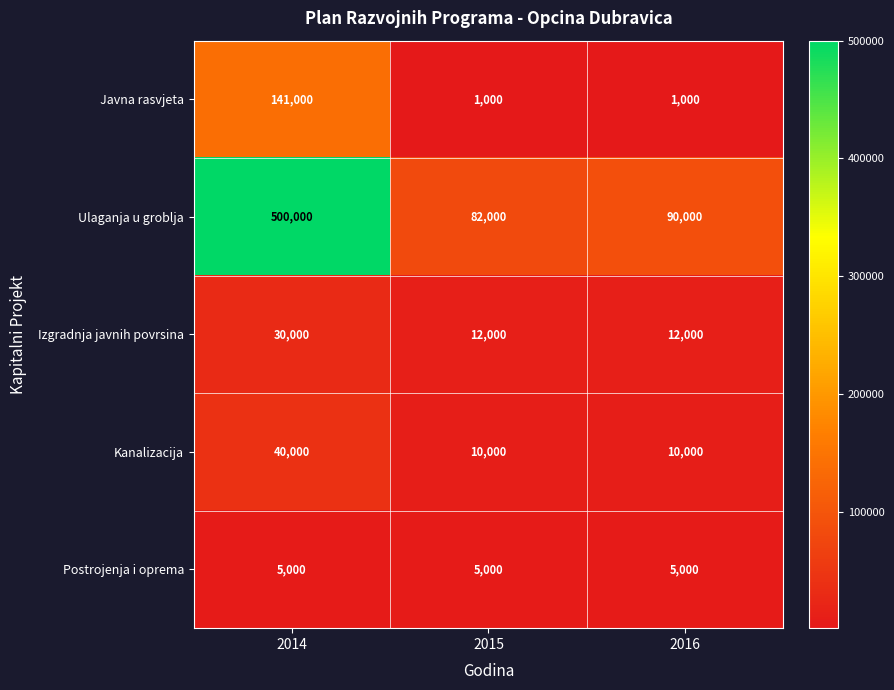

At 2015, list the series in order from largest to smallest.

Ulaganja u groblja, Izgradnja javnih povrsina, Kanalizacija, Postrojenja i oprema, Javna rasvjeta